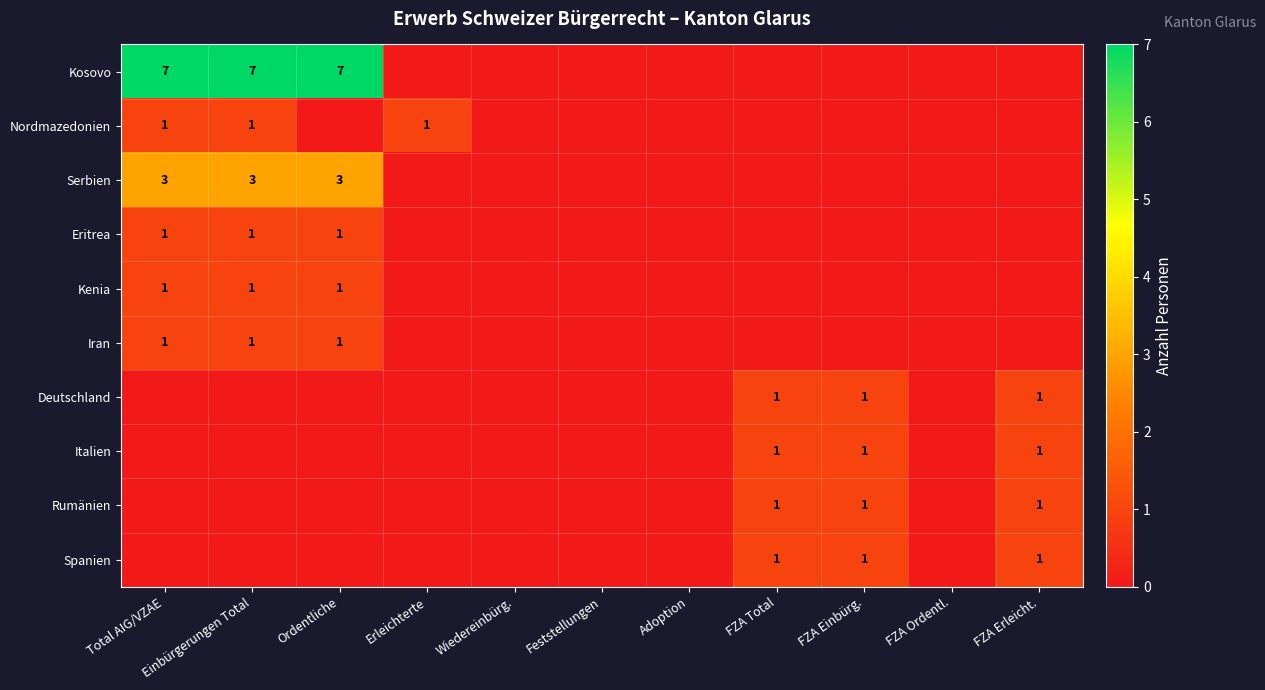

At which category is the sum across all series the highest?

Total AIG/VZAE